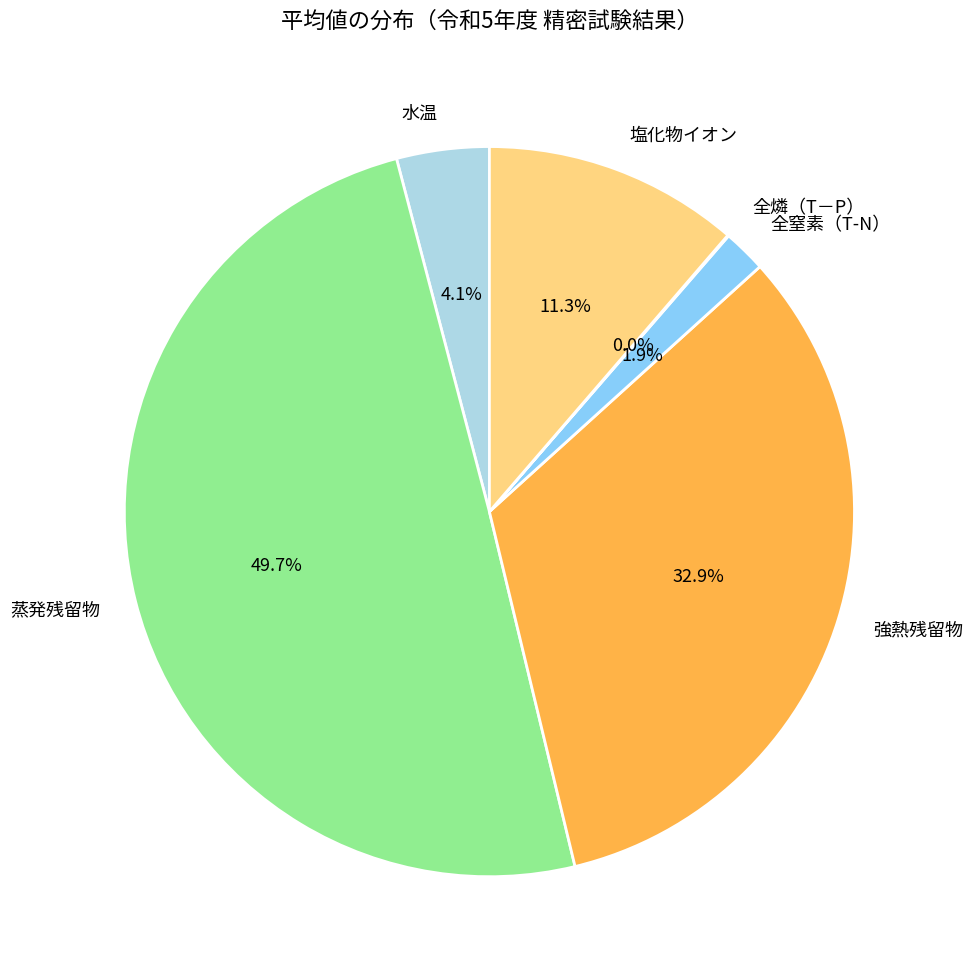

To the nearest percent, what portion does 全窒素（T-N） represent?

2%